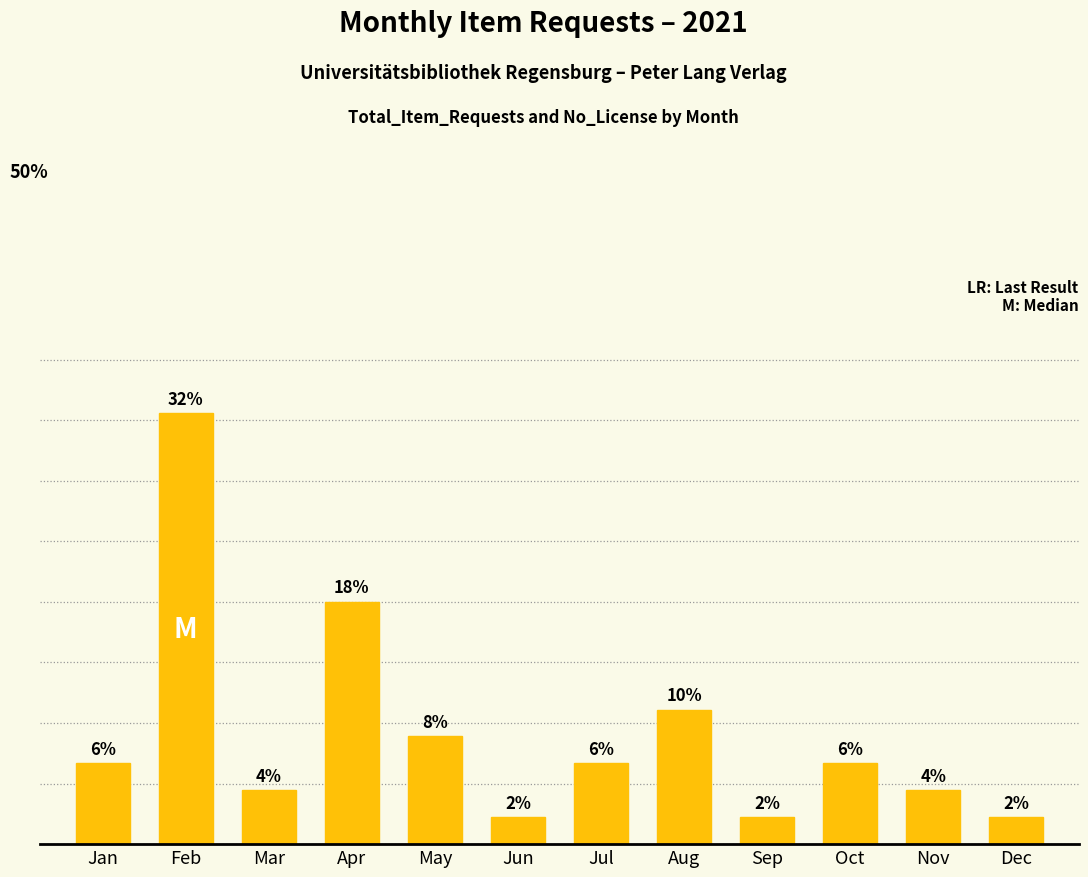

Does the chart contain any negative values?

No